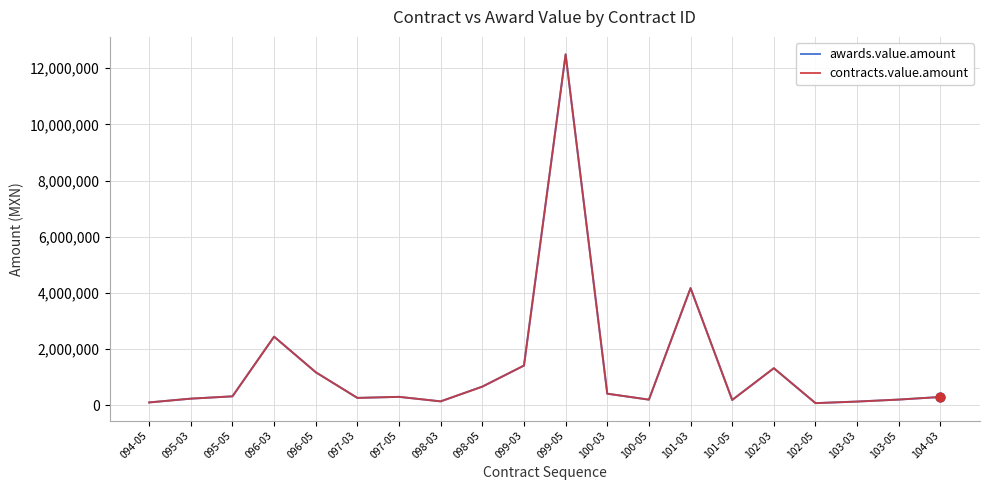

Does the chart have visible grid lines?

Yes